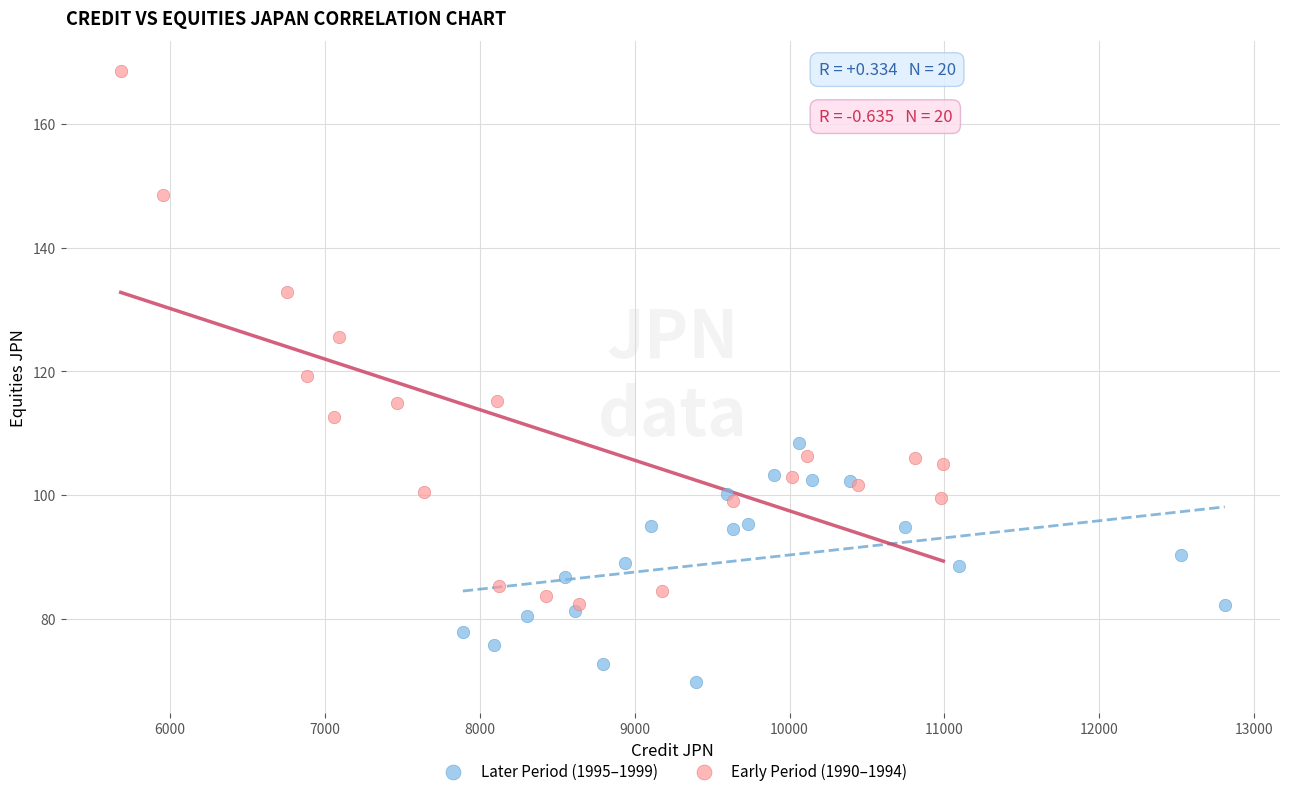

Which series contains the lowest Y value?

Later Period (1995–1999)